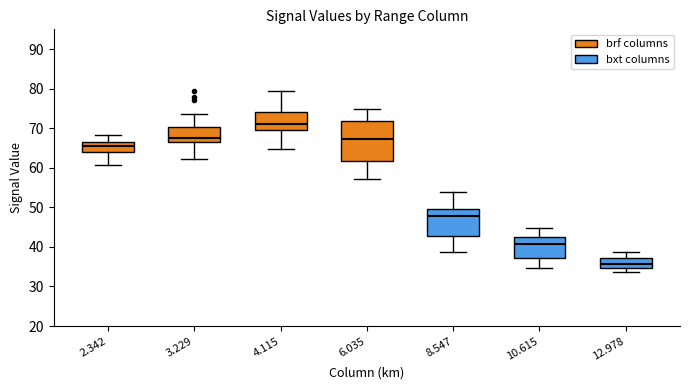

Which box's median line is the highest?

4.115